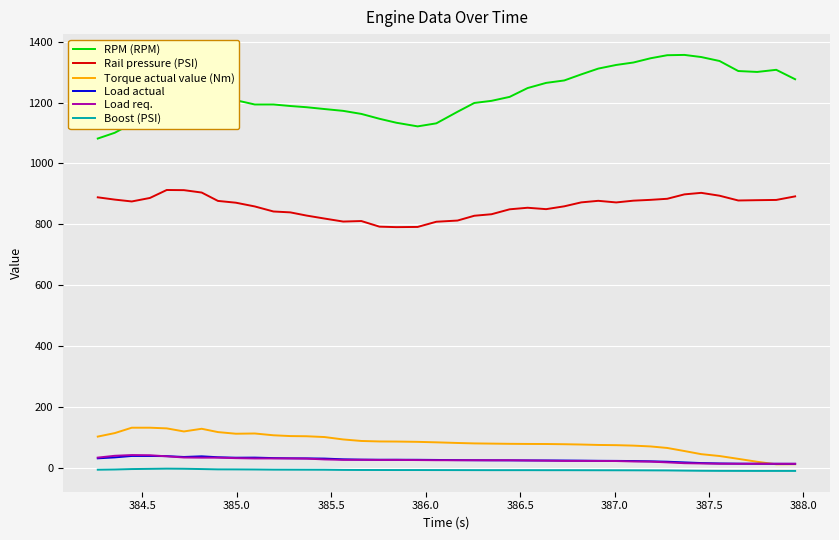

Which series has the largest total across all categories?

RPM (RPM)